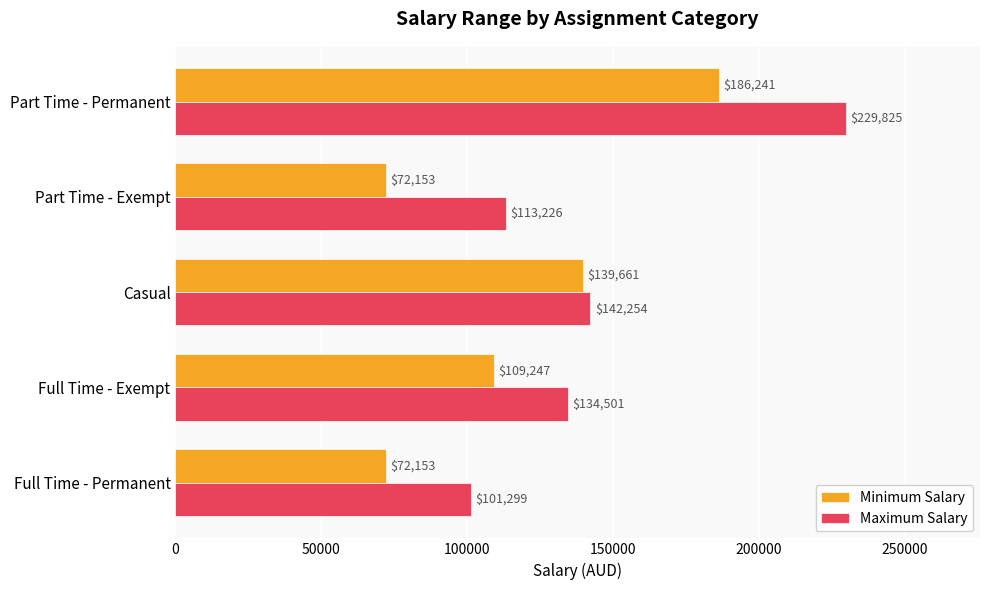

Which series has the largest total across all categories?

Maximum Salary